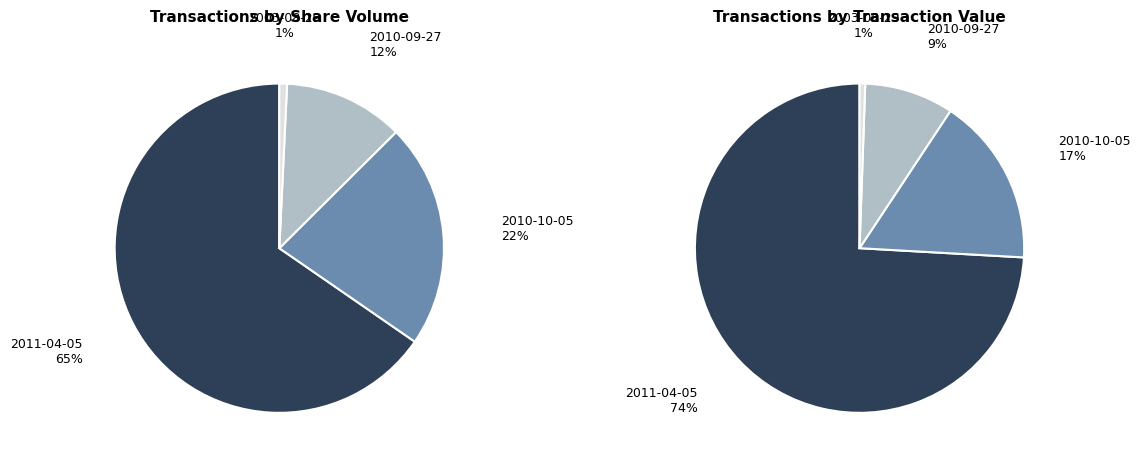

How many segments does this pie chart have?

4